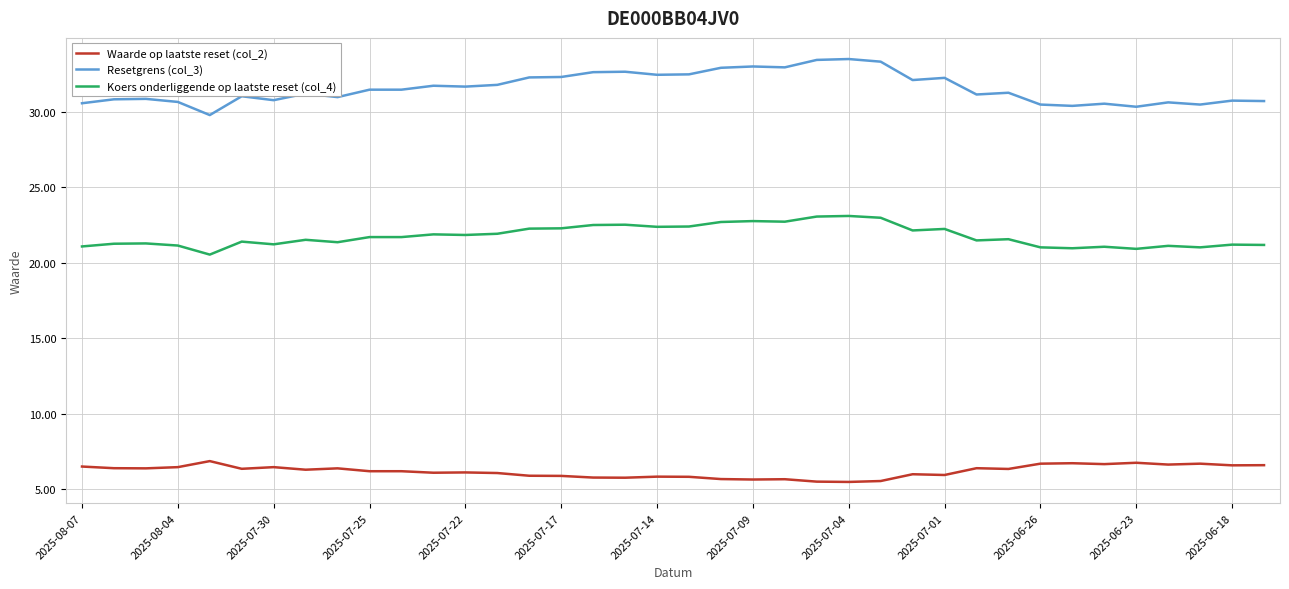

True or false: Resetgrens (col_3) and Waarde op laatste reset (col_2) cross at least once.

False